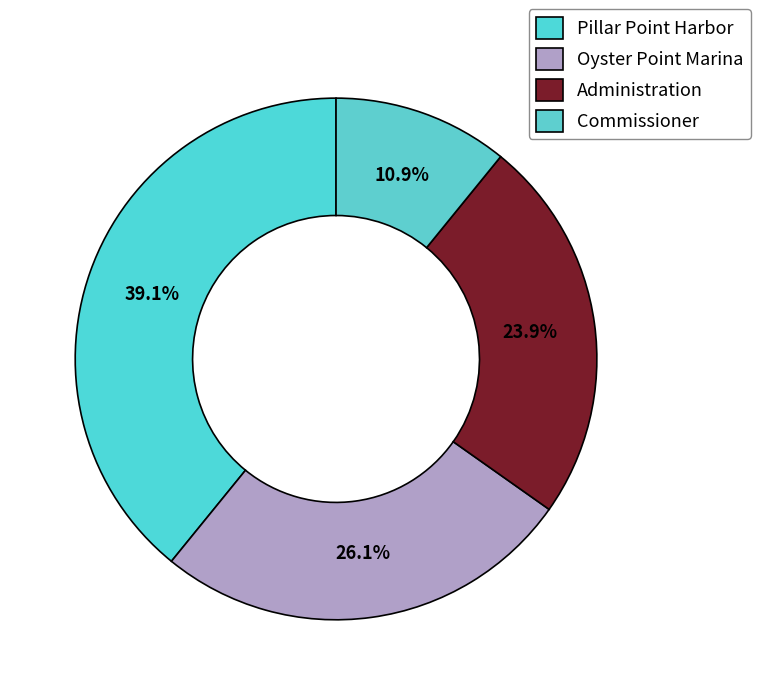

Approximately how many times larger is the value at Pillar Point Harbor compared to Oyster Point Marina?

1.5